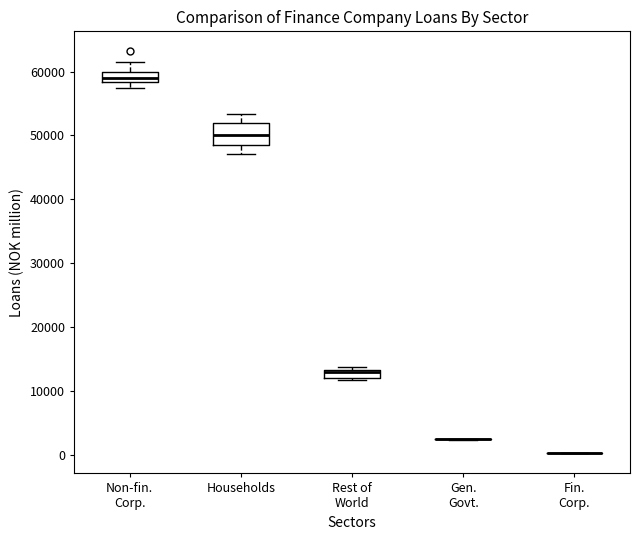

Comparing the boxes themselves (not the whiskers), which one is the tallest?

Households